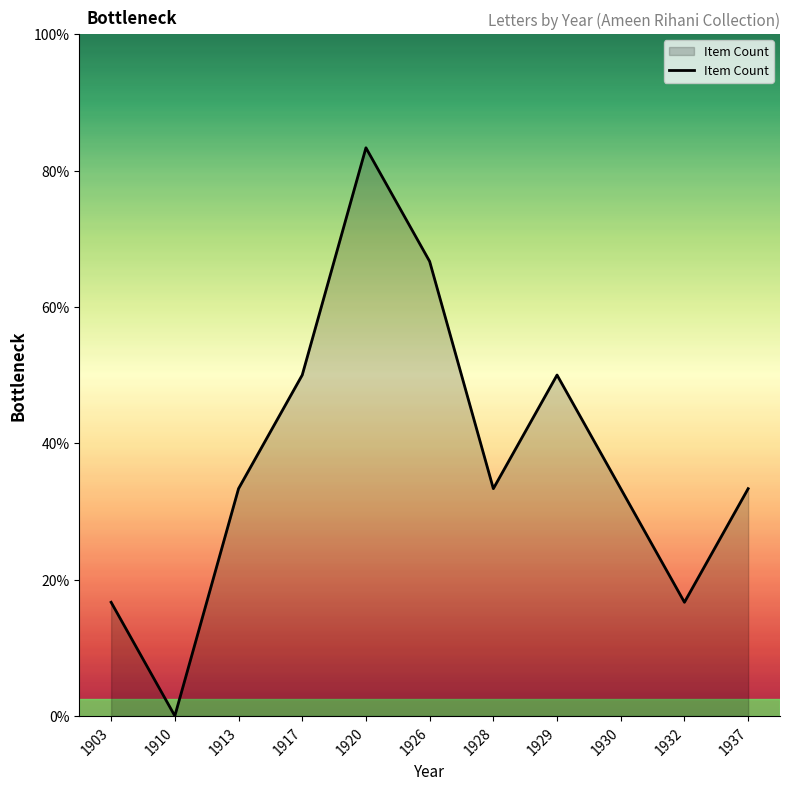

Is this an area chart (filled region under the line)?

Yes